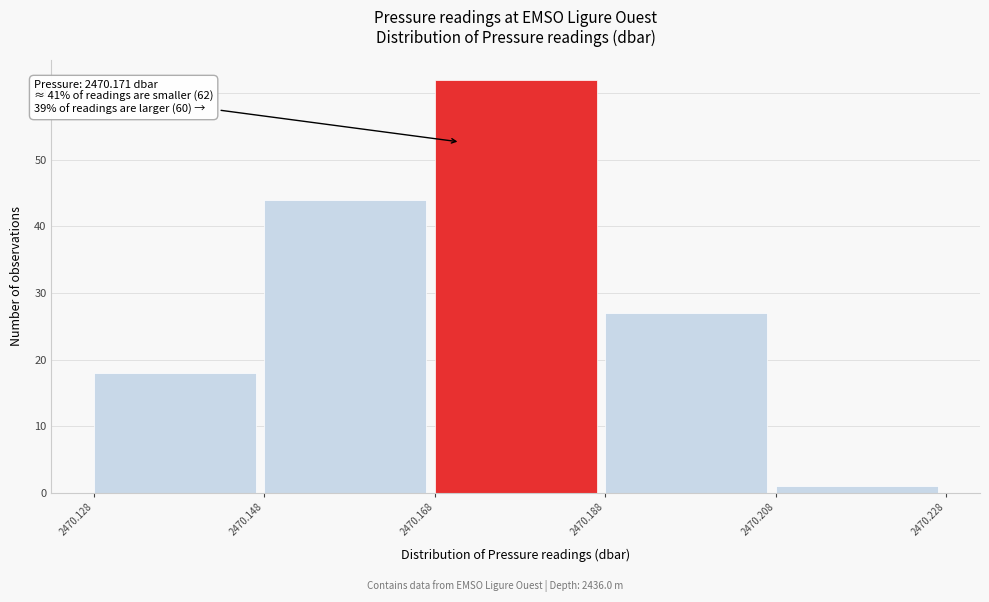

Over which range of the x-axis is the bar tallest?

2470.168 to 2470.188